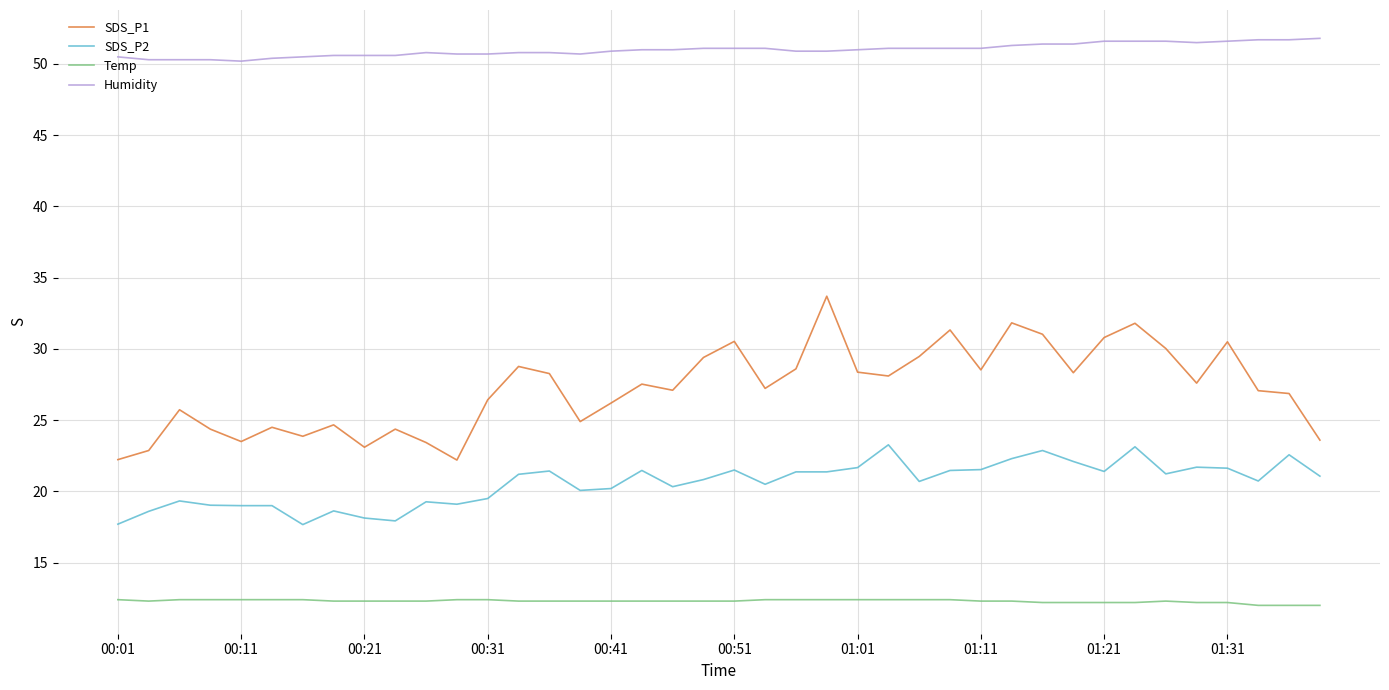

What is the average value of the SDS_P1 series?

27.2